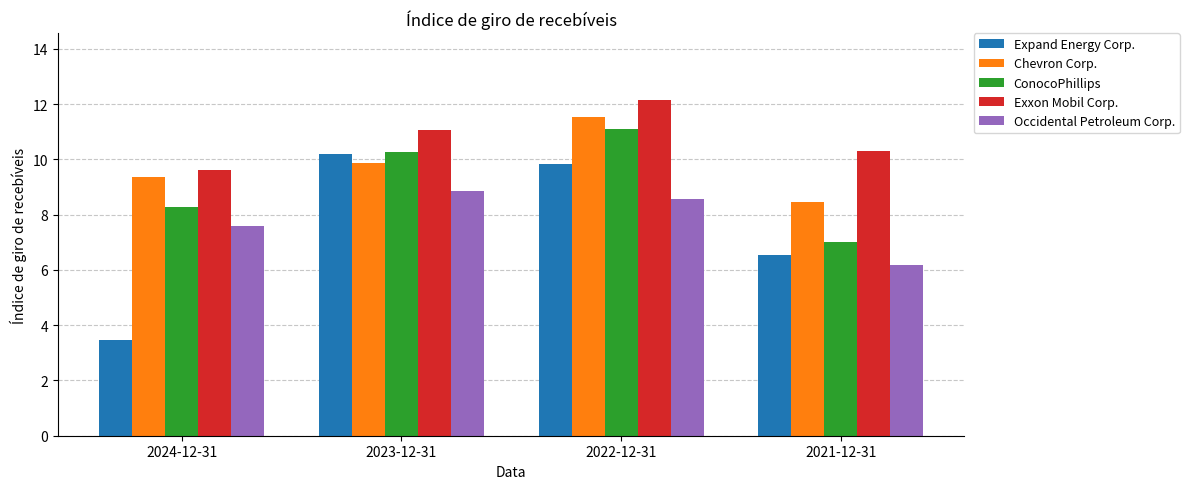

What is the label of the 3rd bar from the left?

2022-12-31